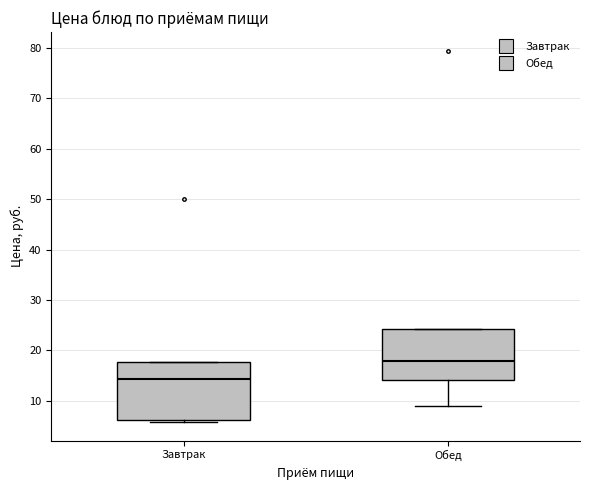

Where does the lower whisker of the box for Обед end on the y-axis? The values are not printed on the chart, so give them approximately, as read against the axis.

9